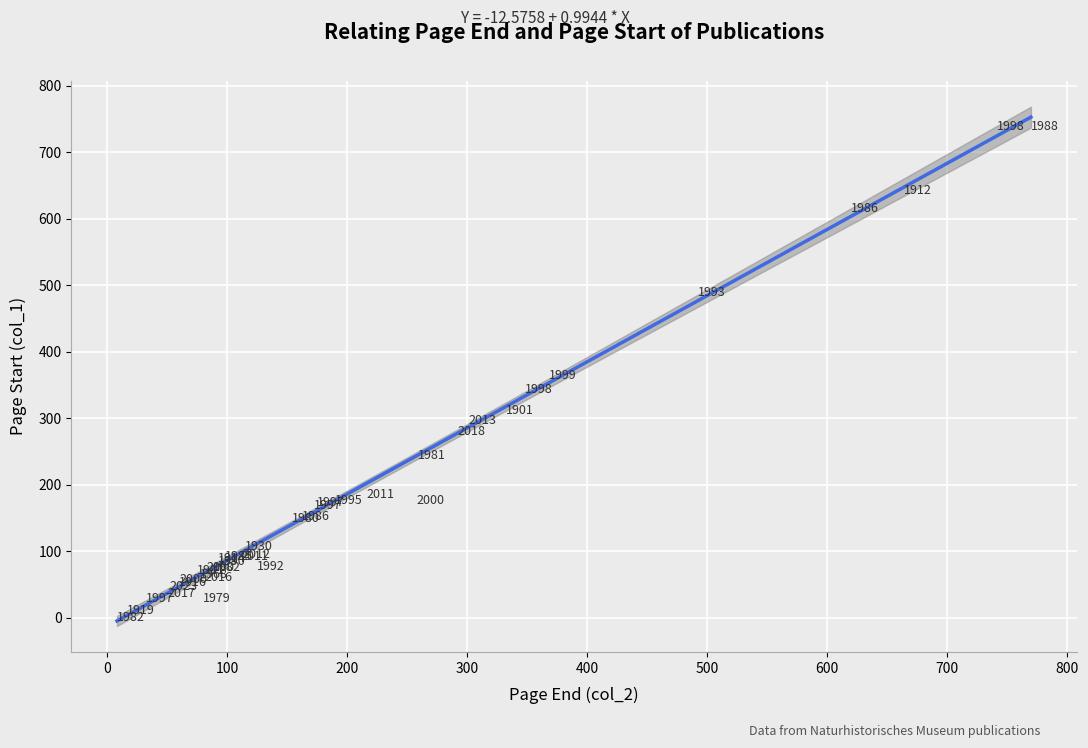

What Y value in the scatter plot is closest to 370?

365